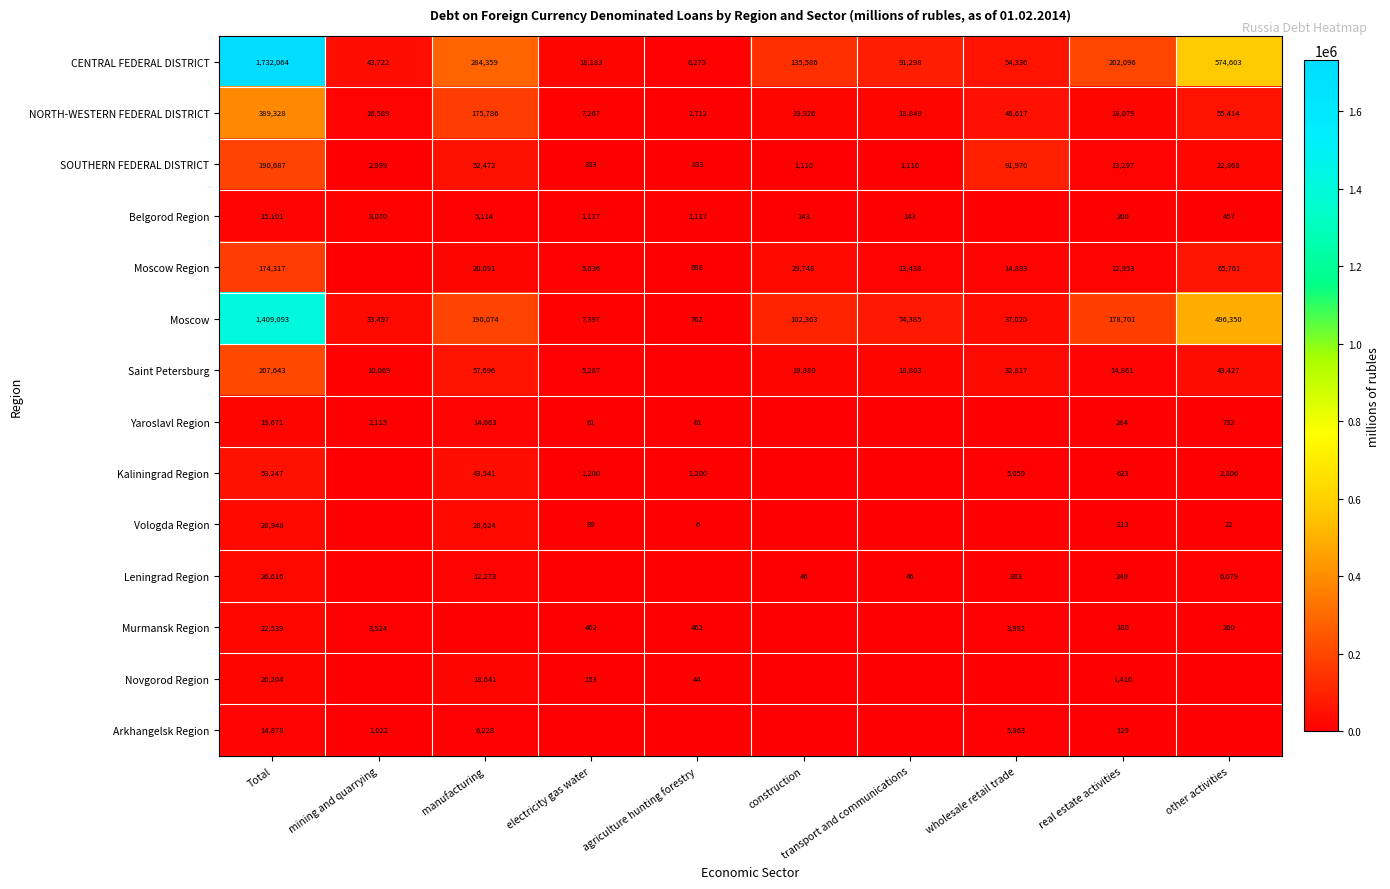

At how many categories does at least one series exceed 290297?

2